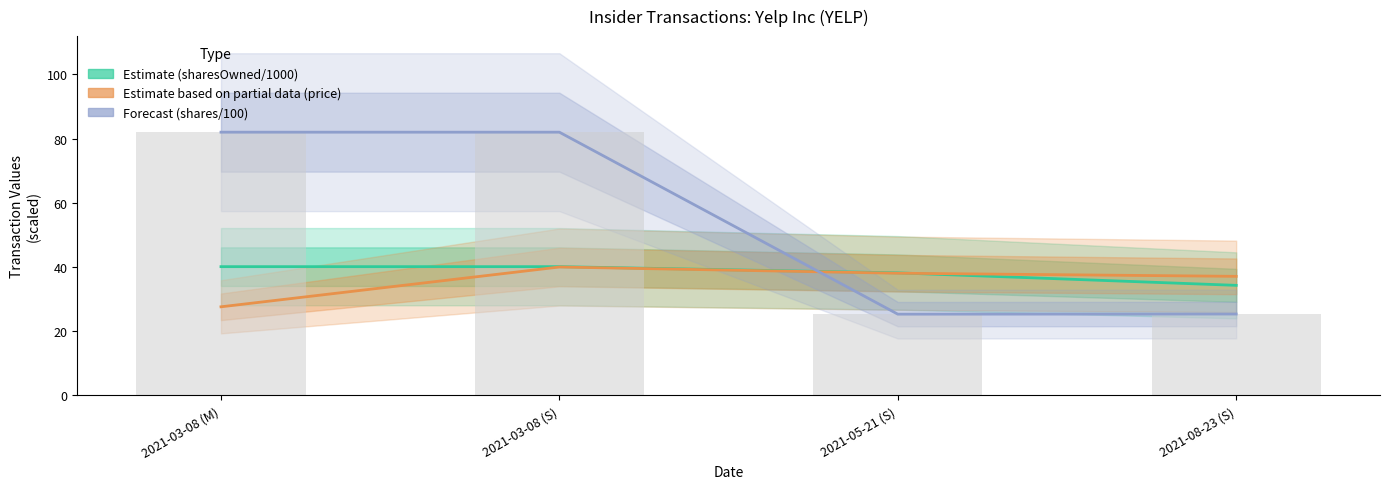

True or false: Estimate based on partial data (price) has a value of 37.1 at 2021-08-23 (S).

True